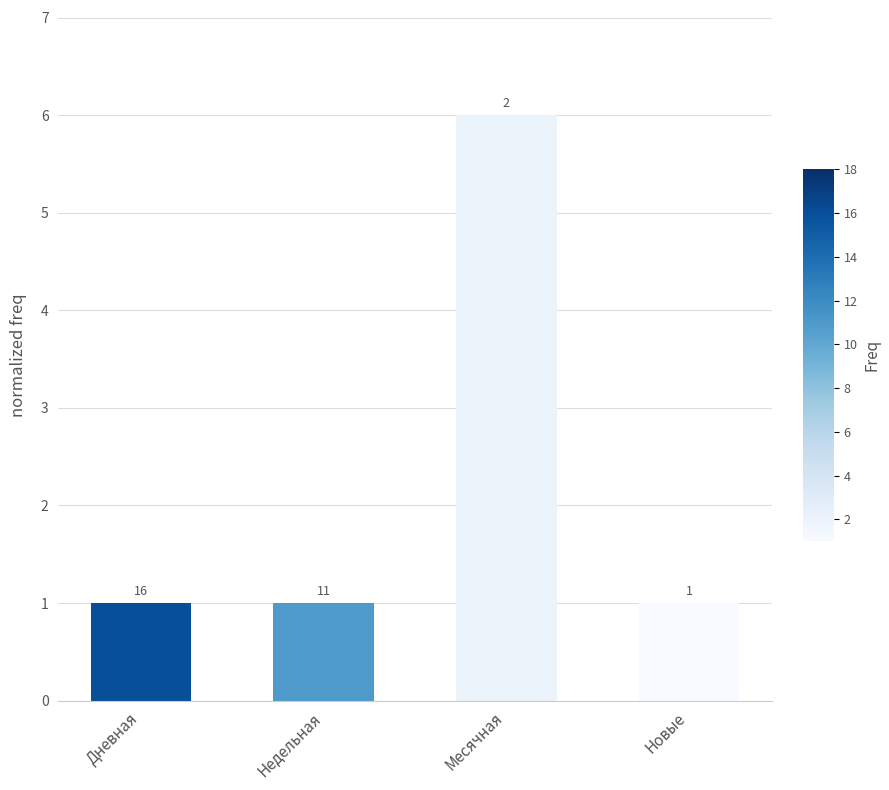

Reading left to right, transcribe all the data shown in this chart.

1	1	6	1